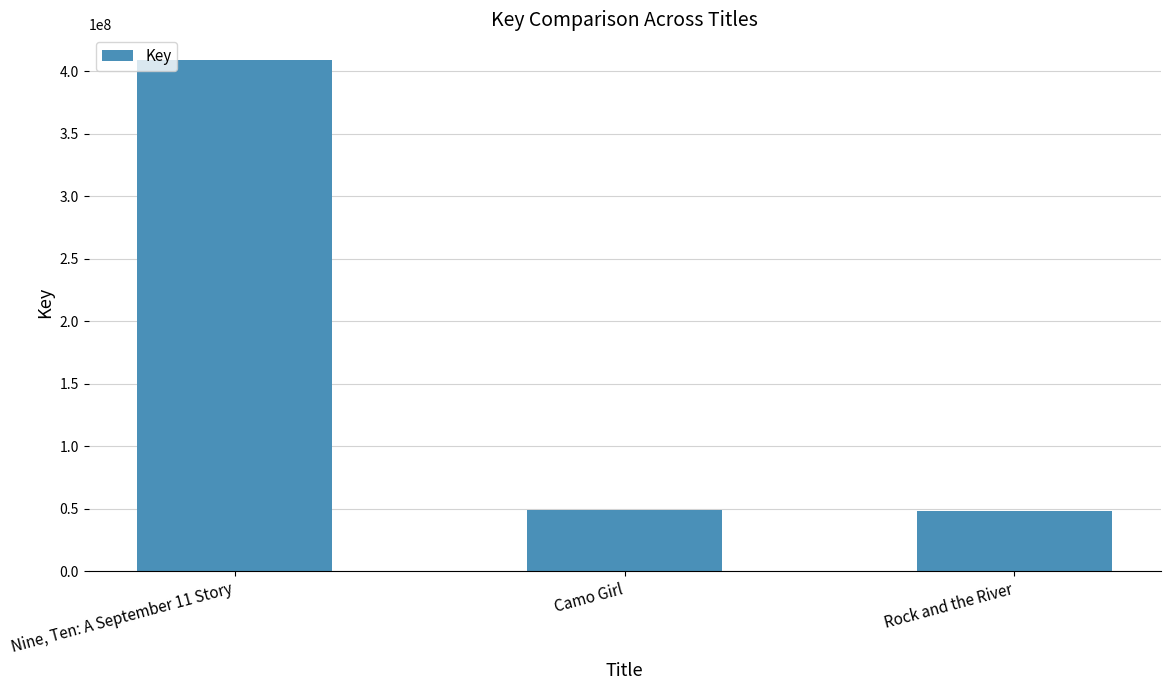

Which has a higher value, Nine, Ten: A September 11 Story or Rock and the River?

Nine, Ten: A September 11 Story